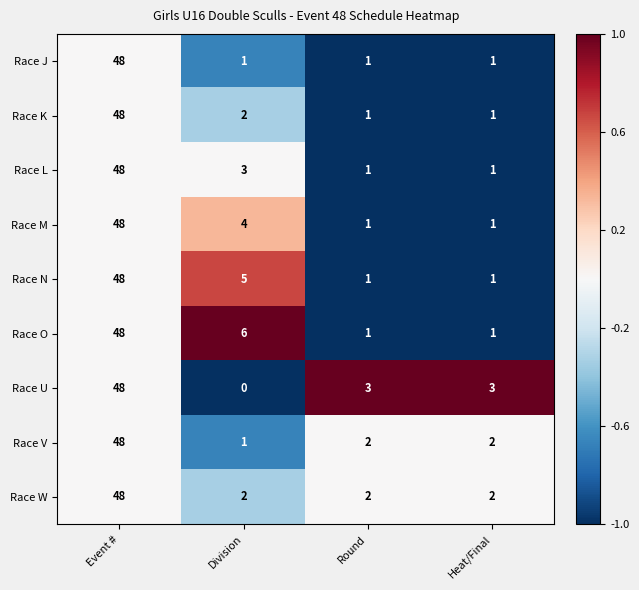

What is the maximum value for Race O?

48